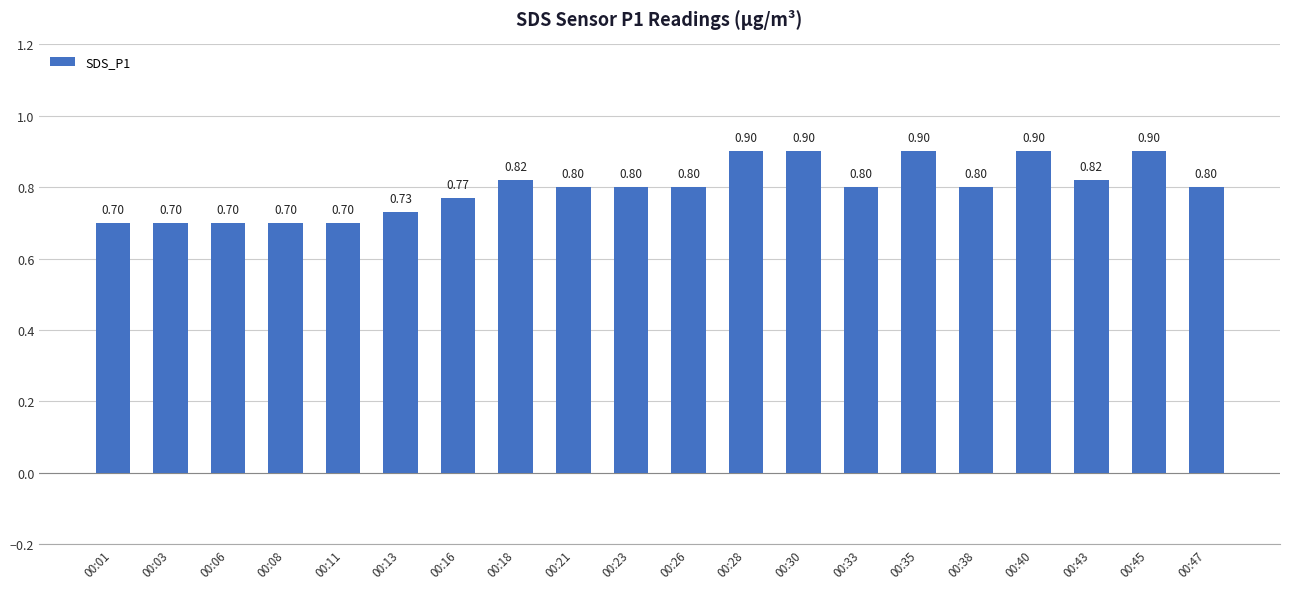

What is the minimum value shown in the chart?

0.7